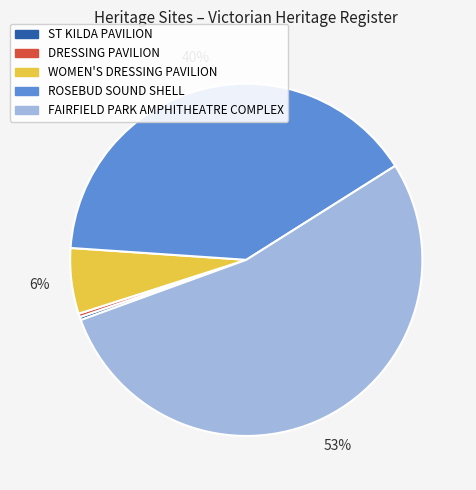

True or false: ROSEBUD SOUND SHELL accounts for 28% of the total.

False